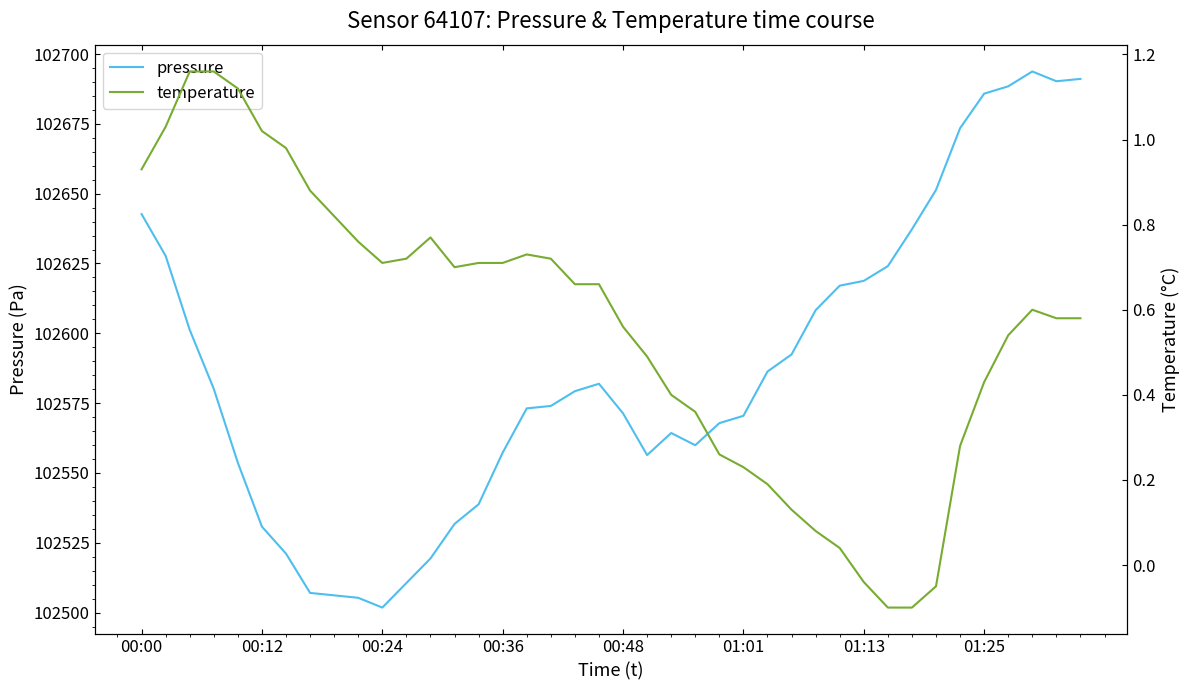

At which category does the chart reach its minimum across all series?

31